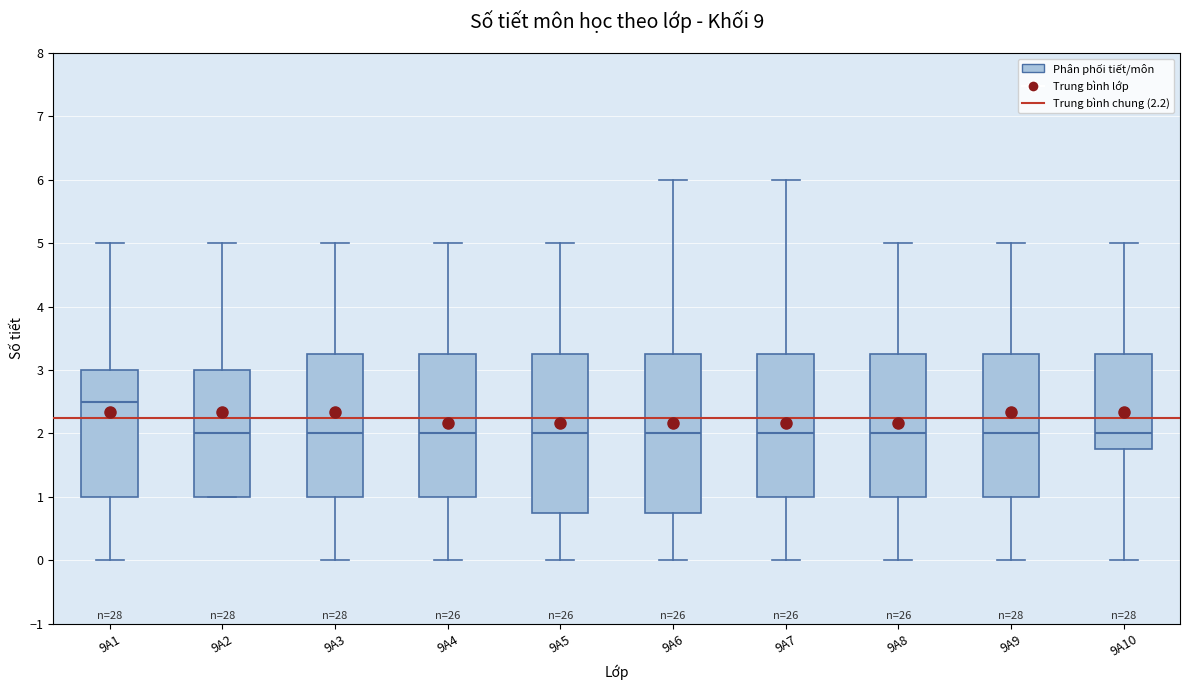

Reading left to right, read every box against the y-axis: the position of its median line, the range the box covers, and the ends of its whiskers. The values are not printed on the chart, so give them approximately, as read against the axis.

9A1: median 2.5, box 1.0 to 3.0, whiskers 0.0 to 5.0
9A2: median 2.0, box 1.0 to 3.0, whiskers 1.0 to 5.0
9A3: median 2.0, box 1.0 to 3.3, whiskers 0.0 to 5.0
9A4: median 2.0, box 1.0 to 3.3, whiskers 0.0 to 5.0
9A5: median 2.0, box 0.8 to 3.3, whiskers 0.0 to 5.0
9A6: median 2.0, box 0.8 to 3.3, whiskers 0.0 to 6.0
9A7: median 2.0, box 1.0 to 3.3, whiskers 0.0 to 6.0
9A8: median 2.0, box 1.0 to 3.3, whiskers 0.0 to 5.0
9A9: median 2.0, box 1.0 to 3.3, whiskers 0.0 to 5.0
9A10: median 2.0, box 1.8 to 3.3, whiskers 0.0 to 5.0